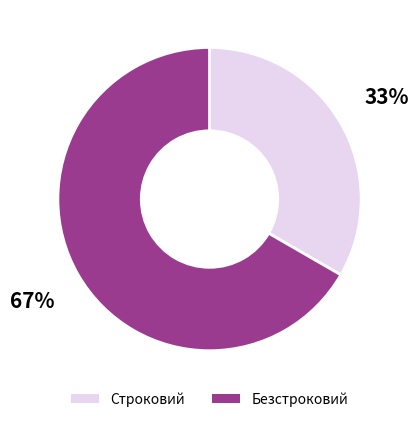

Do Безстроковий and Строковий together represent more than half of the pie?

Yes